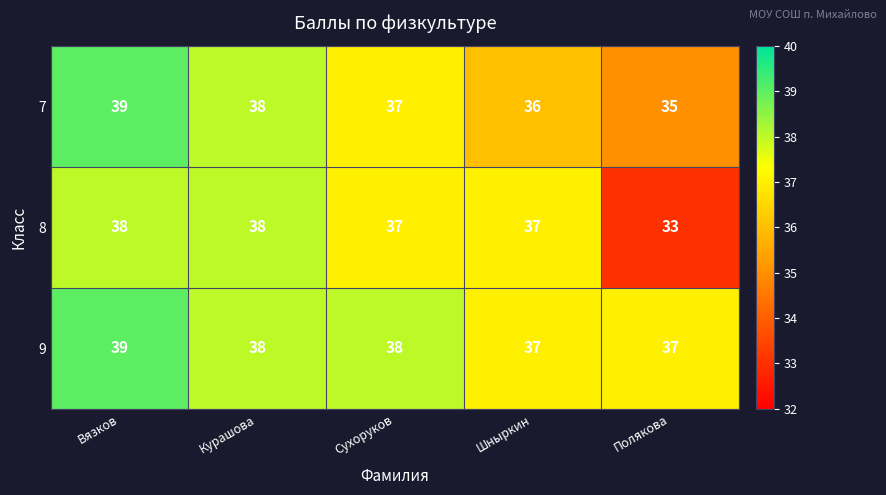

Rank the series by their average value, from highest to lowest.

9, 7, 8